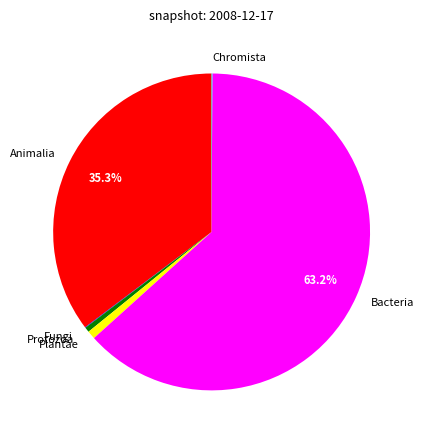

What is the largest slice in the pie chart?

Bacteria